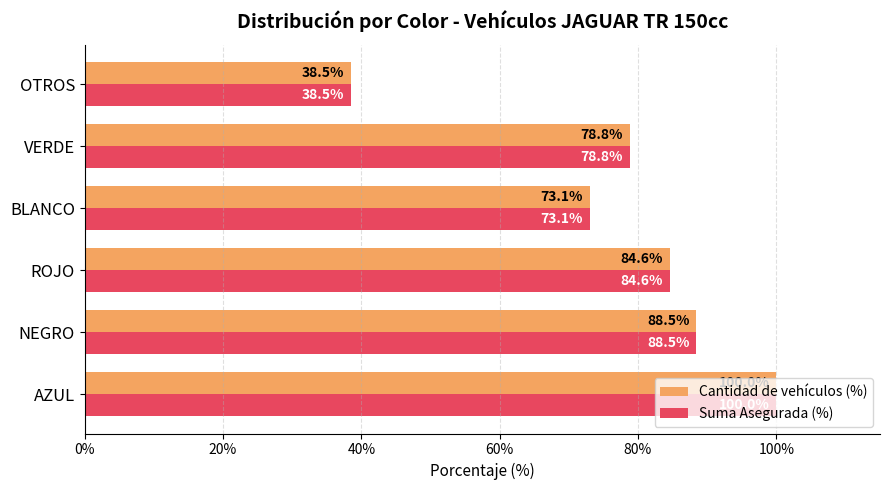

The Suma Asegurada (%) series shows 73.1 at BLANCO. True or false?

True